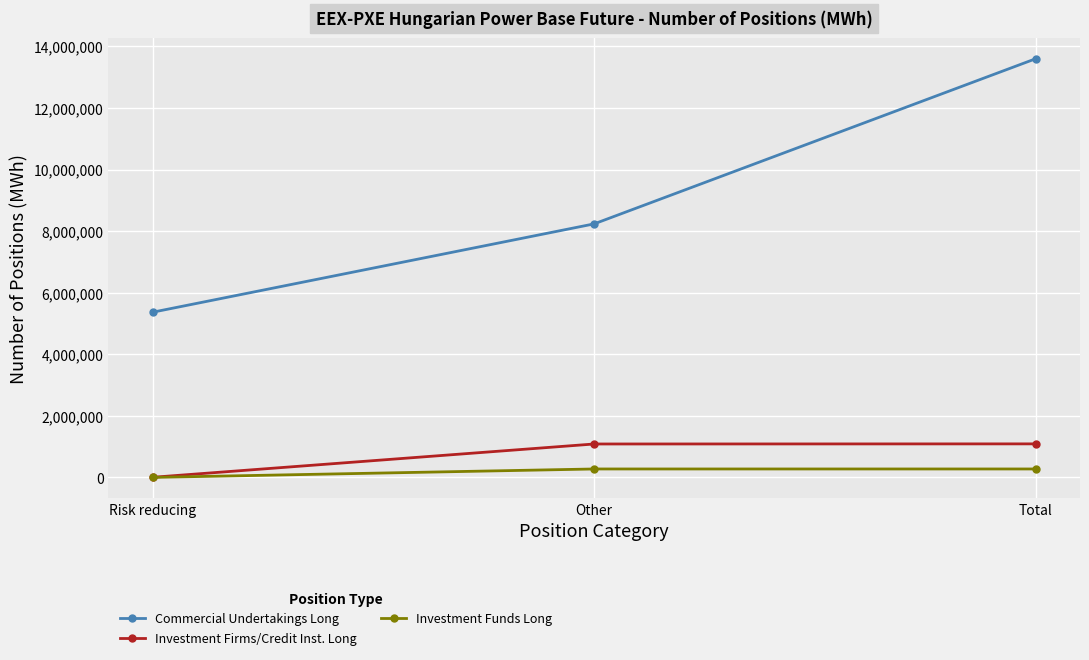

Rank the series at Other from highest to lowest value.

Commercial Undertakings Long, Investment Firms/Credit Inst. Long, Investment Funds Long